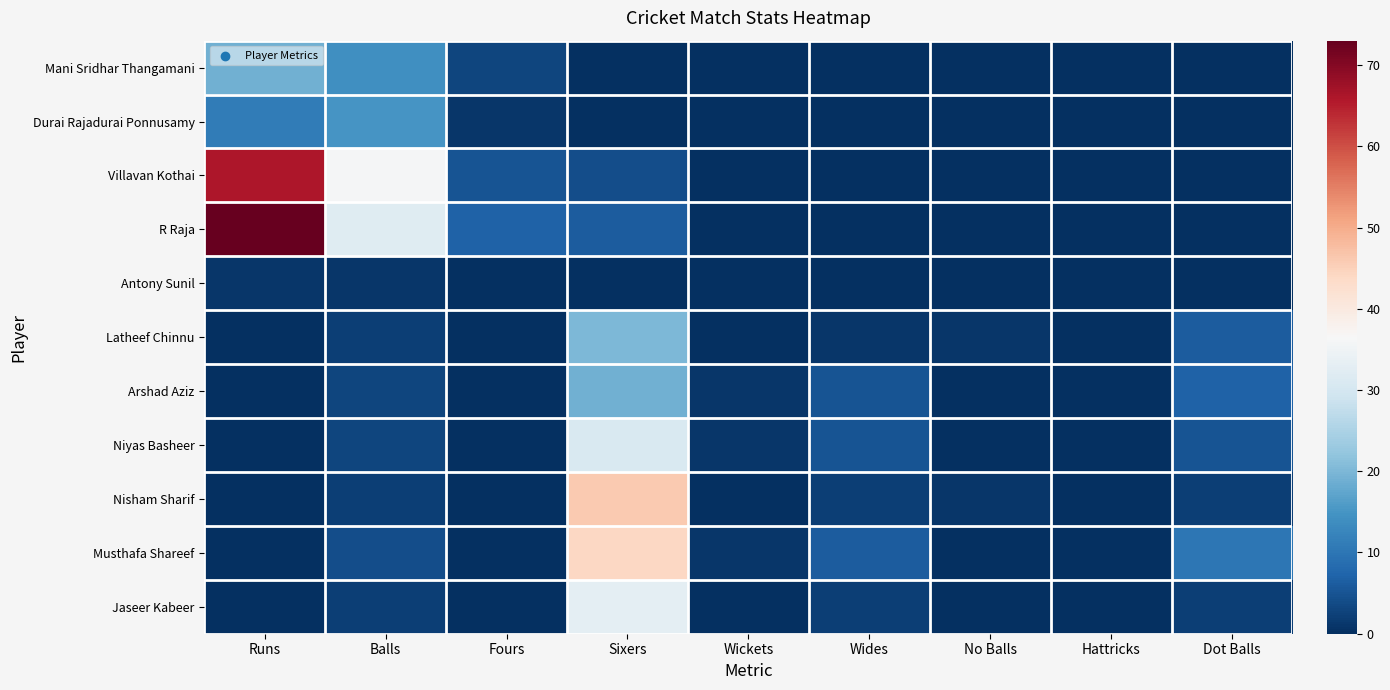

Reading left to right, what are all the values shown in this chart?

Mani Sridhar Thangamani: Runs=19	Balls=14	Fours=3	Sixers=0	Wickets=0	Wides=0	No Balls=0	Hattricks=0	Dot Balls=0
Durai Rajadurai Ponnusamy: Runs=11	Balls=15	Fours=1	Sixers=0	Wickets=0	Wides=0	No Balls=0	Hattricks=0	Dot Balls=0
Villavan Kothai: Runs=66	Balls=36	Fours=5	Sixers=4	Wickets=0	Wides=0	No Balls=0	Hattricks=0	Dot Balls=0
R Raja: Runs=73	Balls=32	Fours=7	Sixers=6	Wickets=0	Wides=0	No Balls=0	Hattricks=0	Dot Balls=0
Antony Sunil: Runs=1	Balls=1	Fours=0	Sixers=0	Wickets=0	Wides=0	No Balls=0	Hattricks=0	Dot Balls=0
Latheef Chinnu: Runs=0	Balls=2	Fours=0	Sixers=20	Wickets=0	Wides=1	No Balls=1	Hattricks=0	Dot Balls=6
Arshad Aziz: Runs=0	Balls=3	Fours=0	Sixers=19	Wickets=1	Wides=5	No Balls=0	Hattricks=0	Dot Balls=7
Niyas Basheer: Runs=0	Balls=3	Fours=0	Sixers=31	Wickets=1	Wides=5	No Balls=0	Hattricks=0	Dot Balls=5
Nisham Sharif: Runs=0	Balls=2	Fours=0	Sixers=46	Wickets=0	Wides=2	No Balls=1	Hattricks=0	Dot Balls=2
Musthafa Shareef: Runs=0	Balls=4	Fours=0	Sixers=44	Wickets=1	Wides=6	No Balls=0	Hattricks=0	Dot Balls=10
Jaseer Kabeer: Runs=0	Balls=2	Fours=0	Sixers=33	Wickets=0	Wides=2	No Balls=0	Hattricks=0	Dot Balls=2